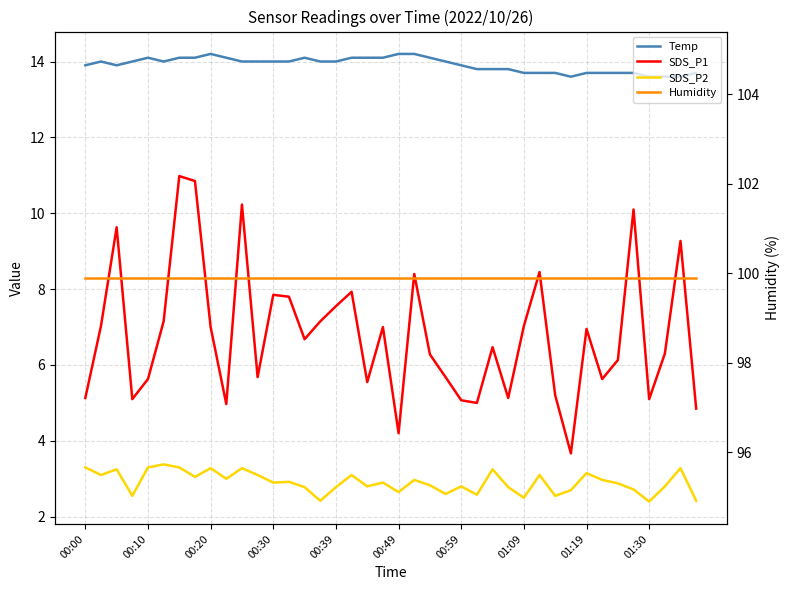

Is this an area chart (filled region under the line)?

No